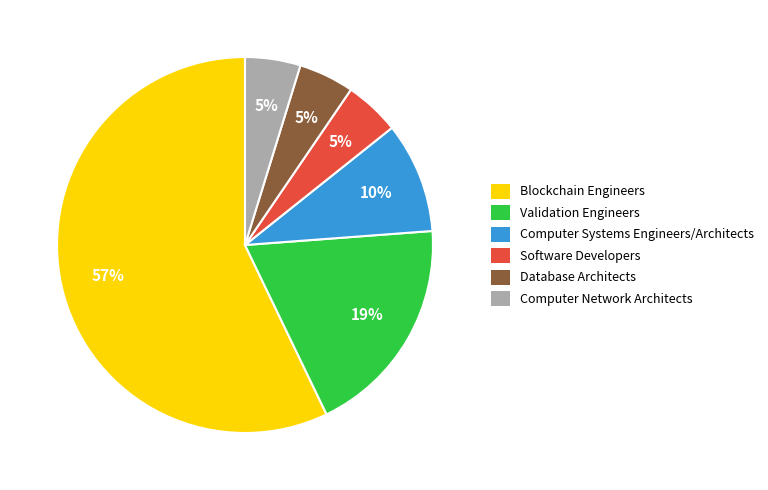

To the nearest percent, what is the difference between the Software Developers and Validation Engineers slice percentages?

14%